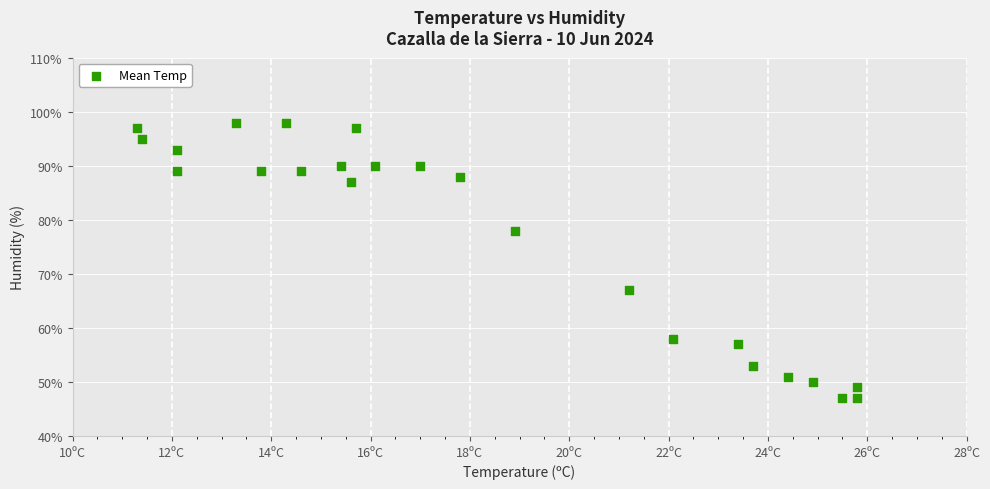

What Y value in the scatter plot is closest to 72?

67